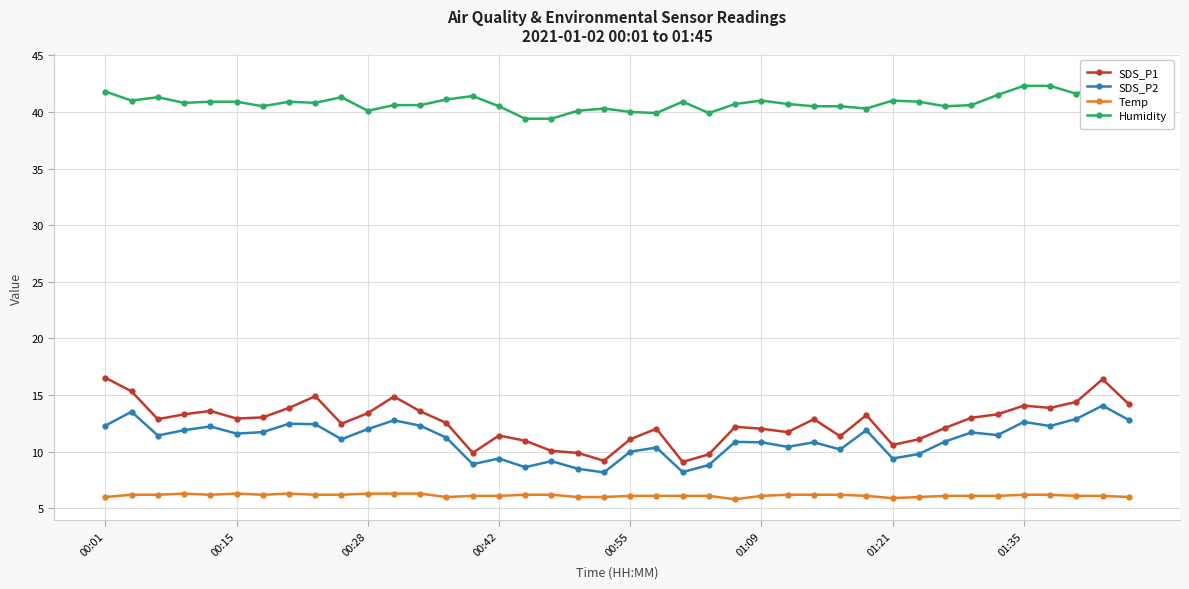

At which label does Humidity first exceed 40?

00:01